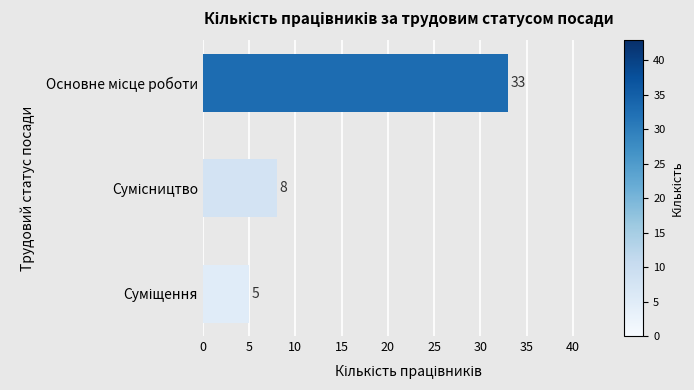

Count the values in the range 5 to 33.

3